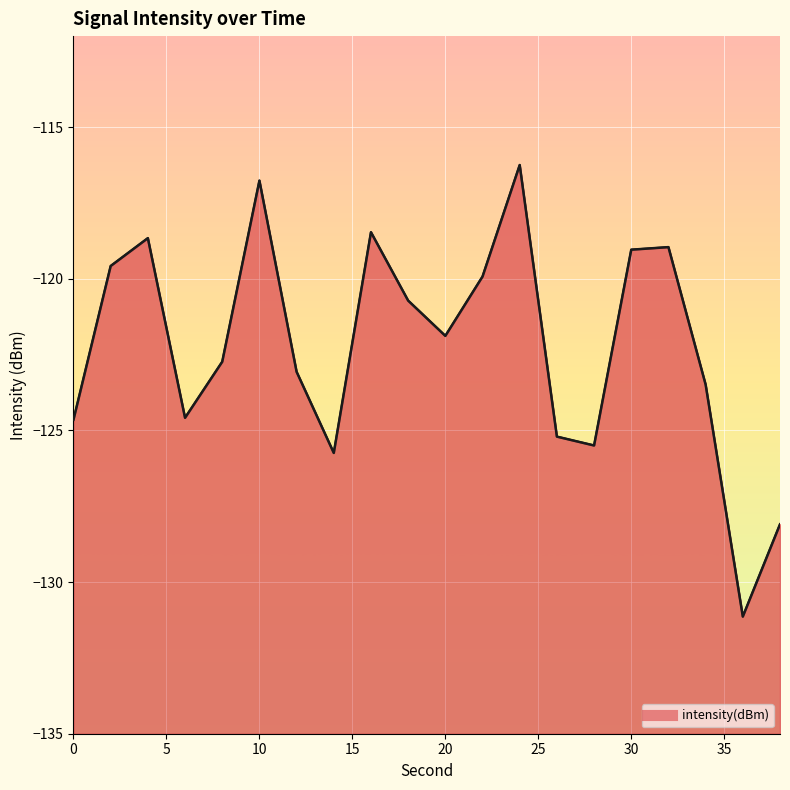

At which label is the value closest to -123?

12